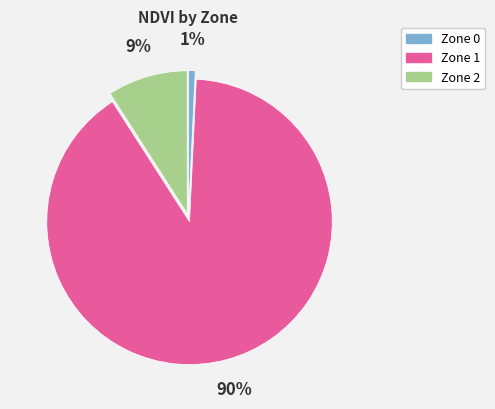

To the nearest percent, what is the average slice percentage?

33%